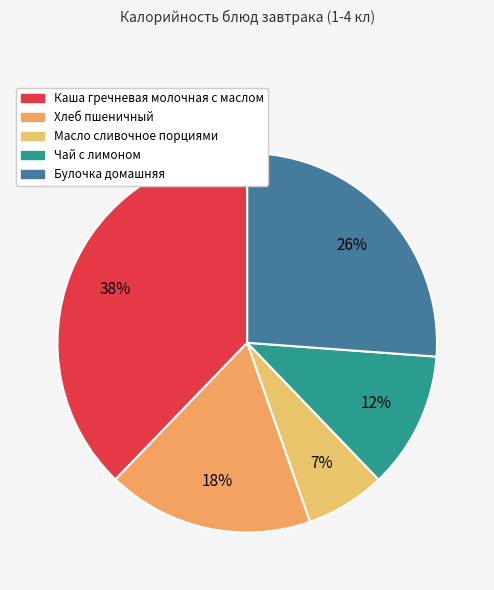

Between Каша гречневая молочная с маслом and Чай с лимоном, which is larger?

Каша гречневая молочная с маслом